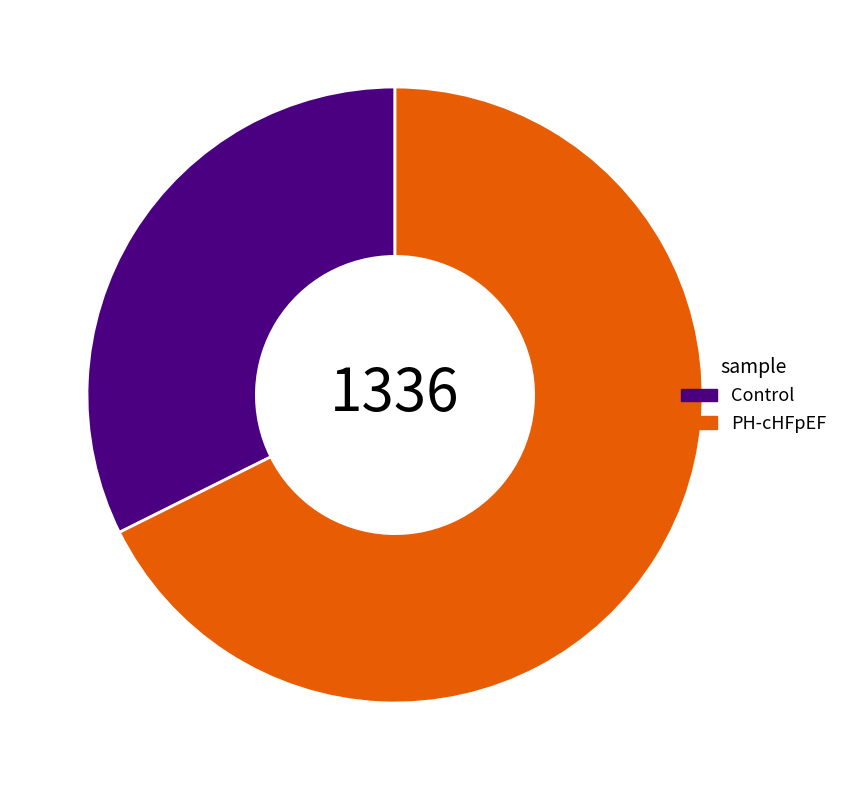

What is the majority slice?

PH-cHFpEF